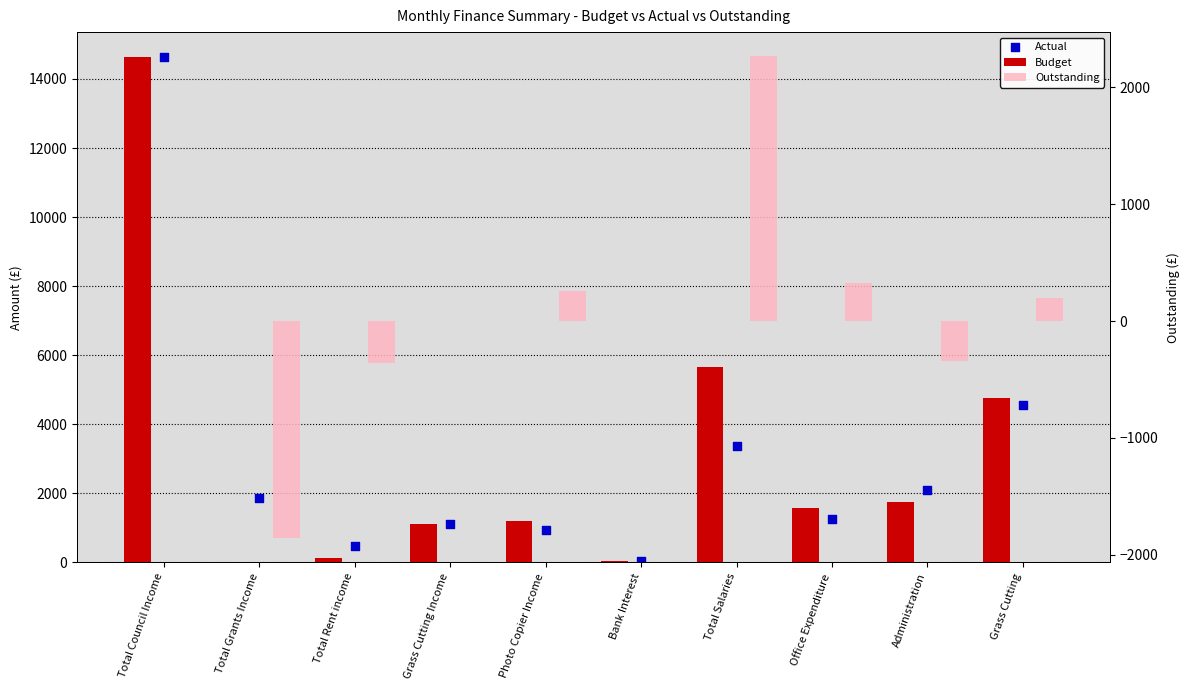

At which category is the sum across all series the highest?

Total Council Income